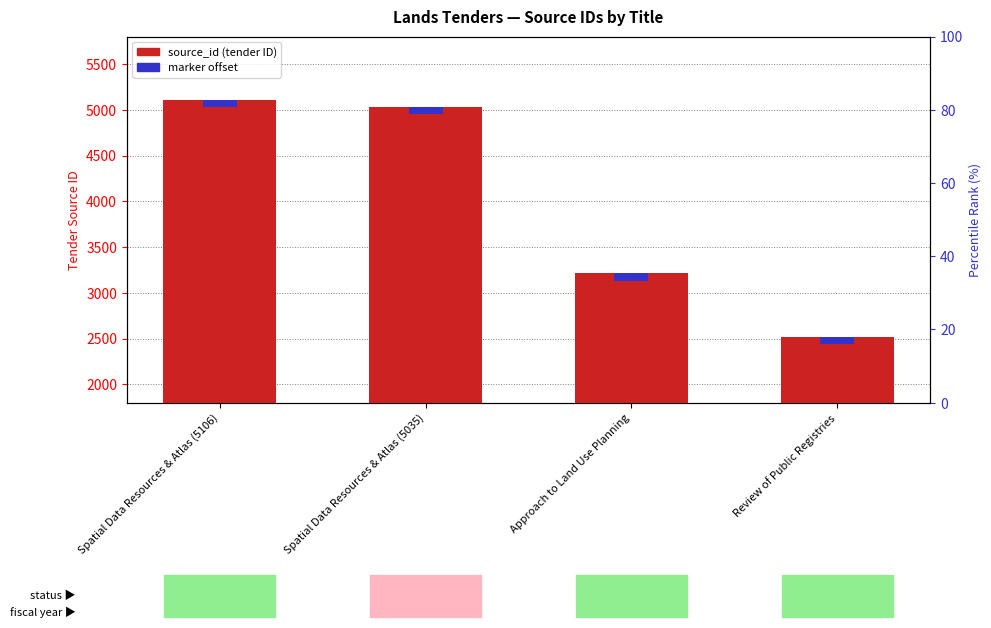

What is the value of the source_id (tender ID) bar at the 1st from the left?

5106